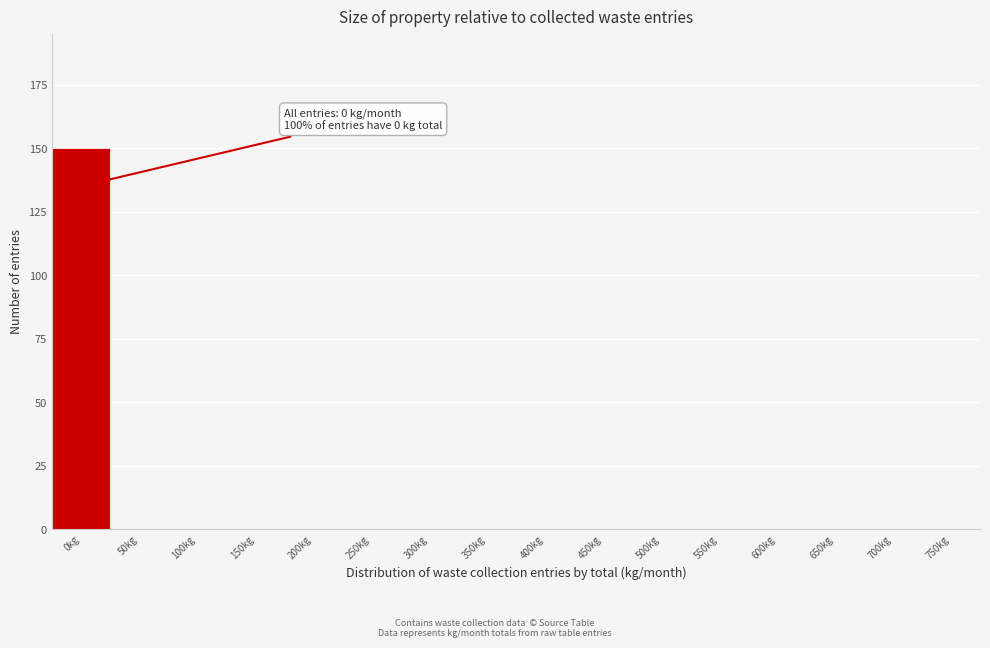

Reading right to left, list all the values displayed in this chart.

750kg=0	700kg=0	650kg=0	600kg=0	550kg=0	500kg=0	450kg=0	400kg=0	350kg=0	300kg=0	250kg=0	200kg=0	150kg=0	100kg=0	50kg=0	0kg=150